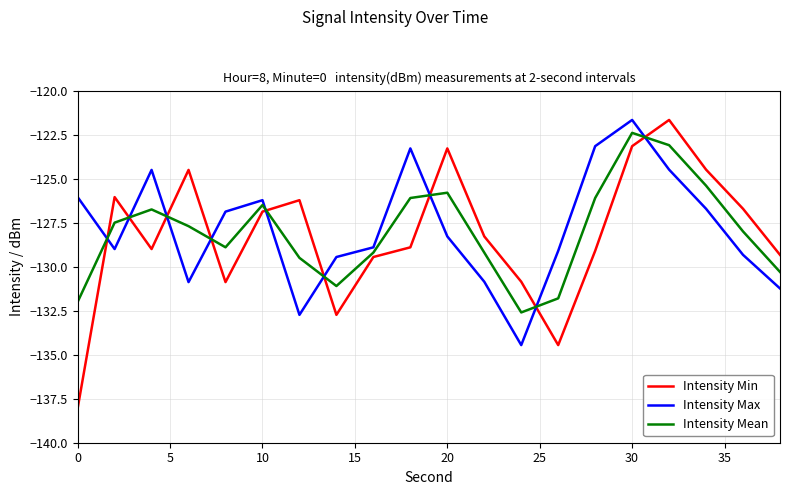

True or false: Intensity Min and Intensity Mean cross at least once.

True